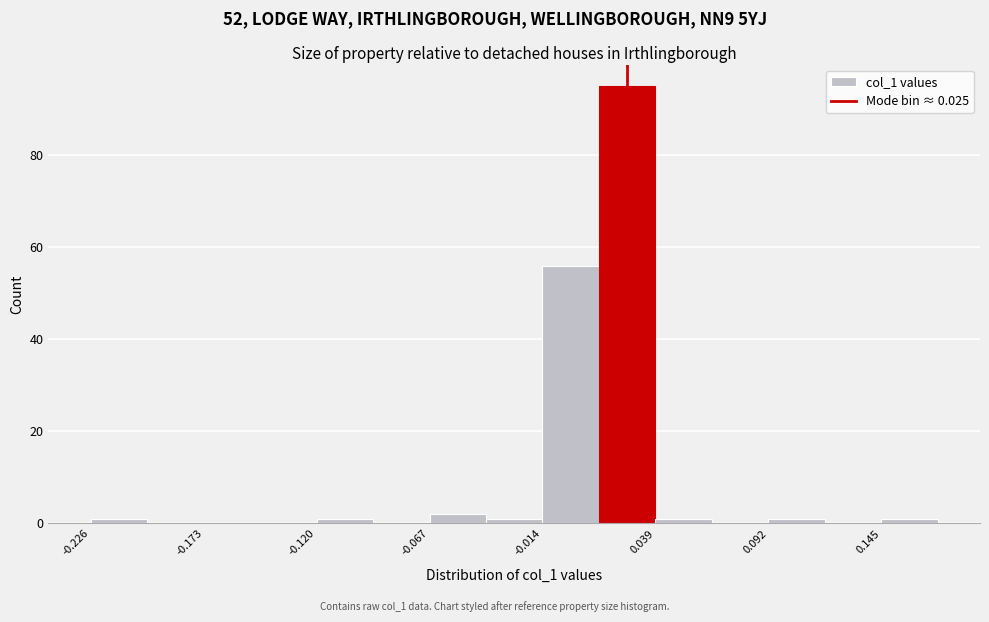

Read against the x-axis, roughly where is the centre of the tallest bar?

0.03